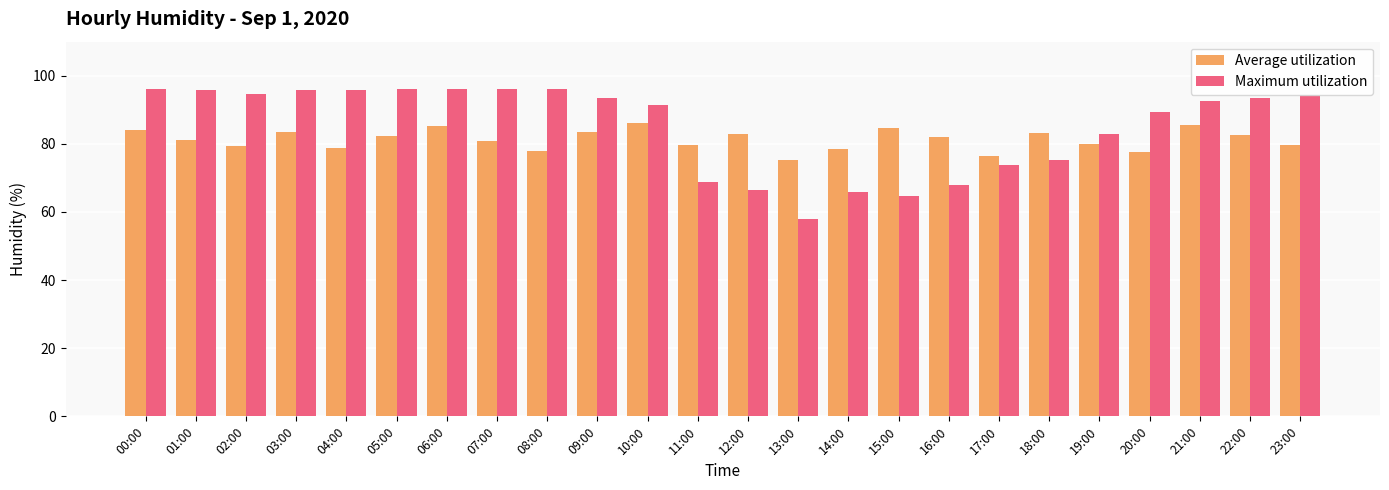

List the series in order of their peak value, highest first.

Maximum utilization, Average utilization